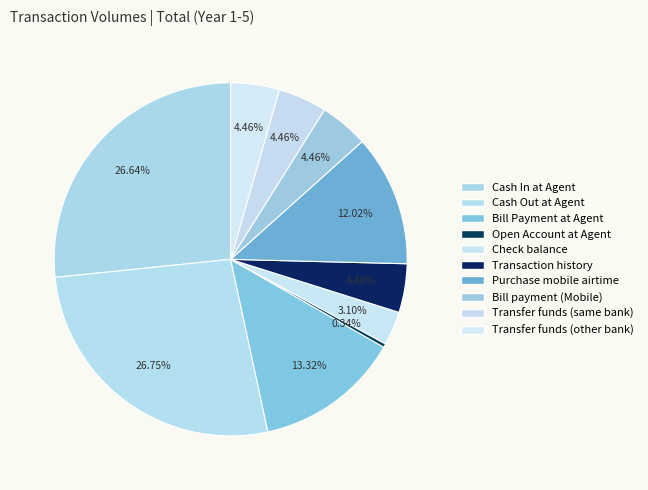

To the nearest percent, what is the difference between the Check balance and Bill Payment at Agent slice percentages?

10%